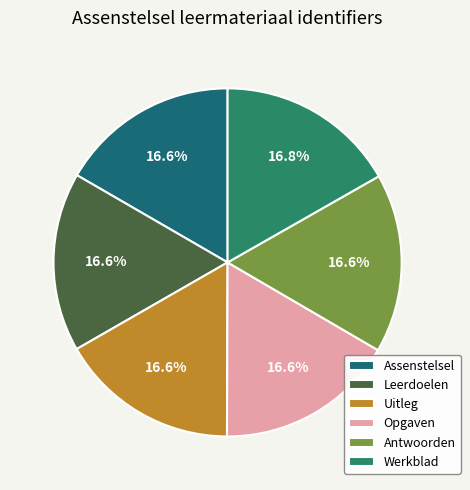

Count the number of slices in the pie.

6